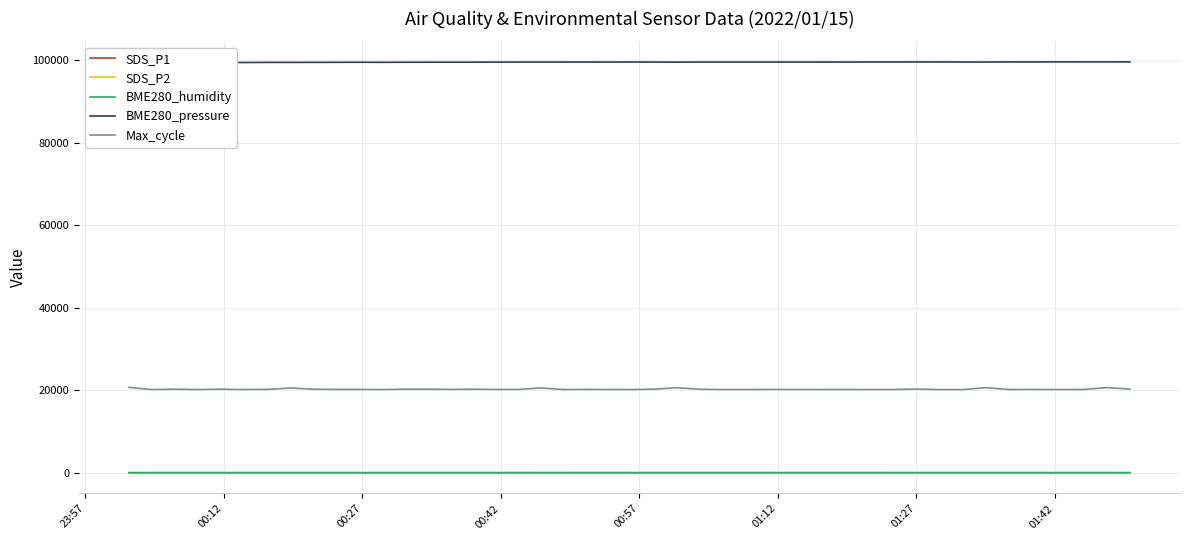

Which series has the largest total across all categories?

BME280_pressure